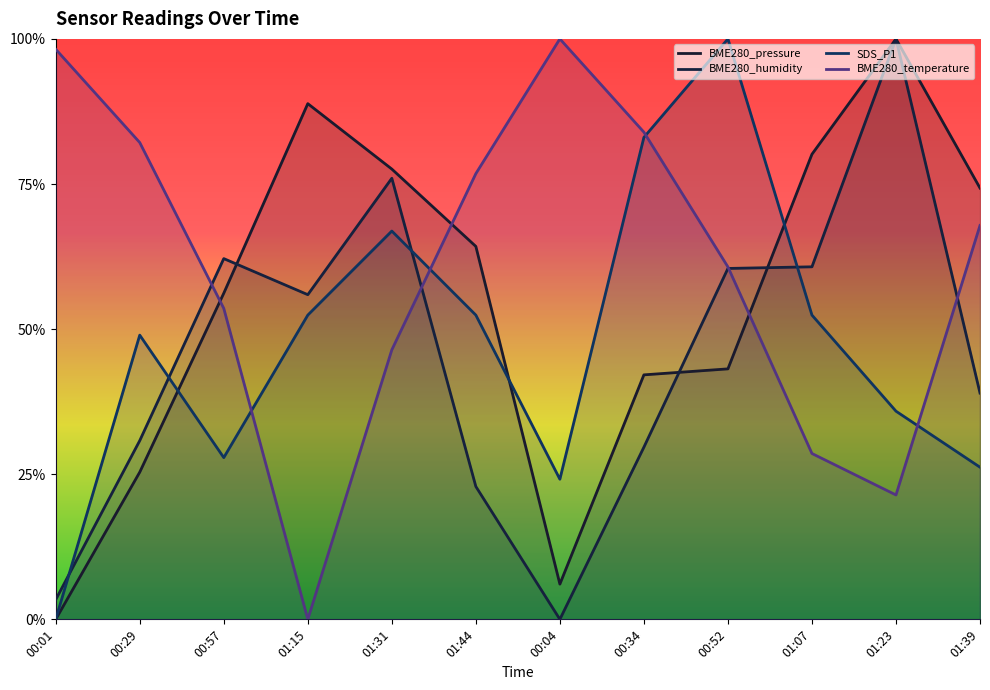

What value does the BME280_humidity series have at 00:29?

0.3